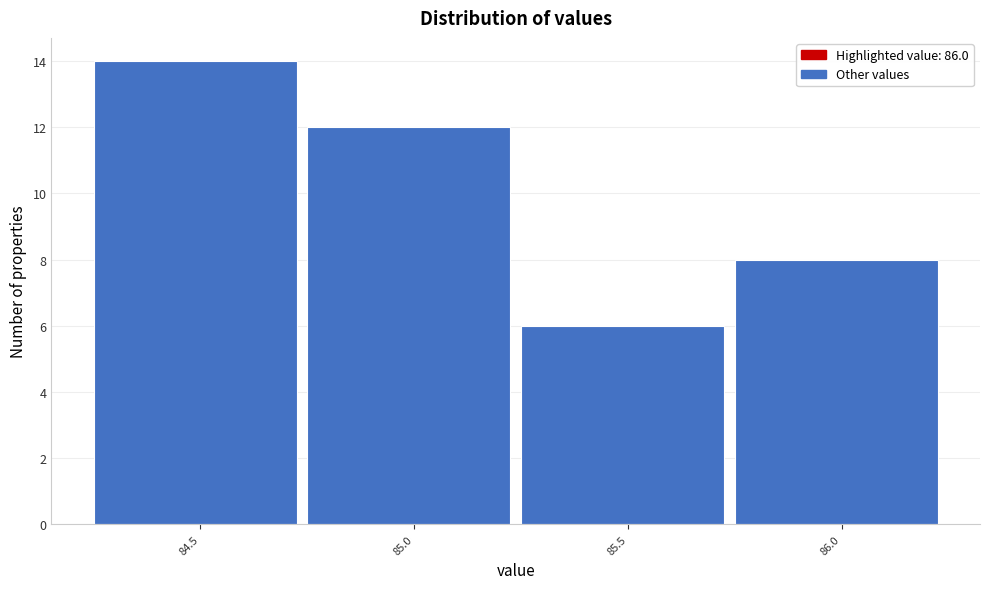

Reading left to right, list all the values displayed in this chart.

14	12	6	8